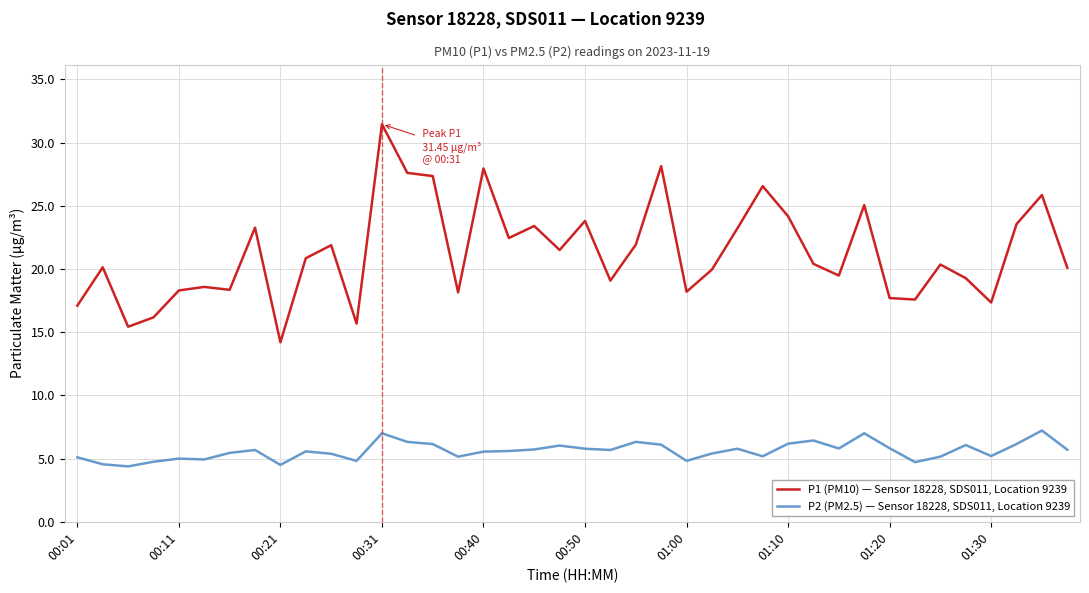

True or false: P1 (PM10) — Sensor 18228, SDS011, Location 9239 and P2 (PM2.5) — Sensor 18228, SDS011, Location 9239 cross at least once.

False